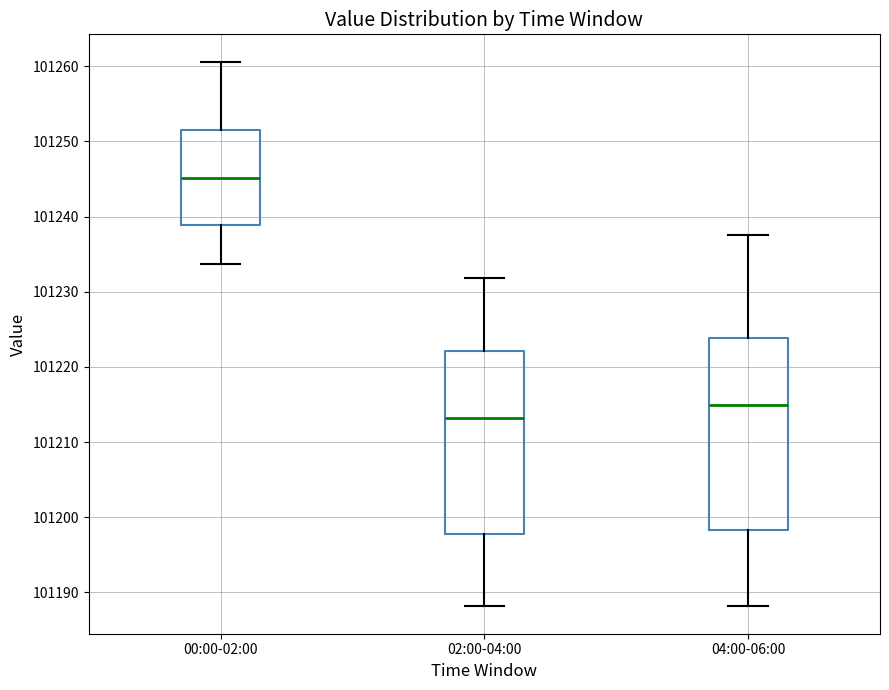

Reading left to right, read every box against the y-axis: the position of its median line, the range the box covers, and the ends of its whiskers. The values are not printed on the chart, so give them approximately, as read against the axis.

00:00-02:00: median 101245, box 101239 to 101252, whiskers 101234 to 101261
02:00-04:00: median 101213, box 101198 to 101222, whiskers 101188 to 101232
04:00-06:00: median 101215, box 101198 to 101224, whiskers 101188 to 101238